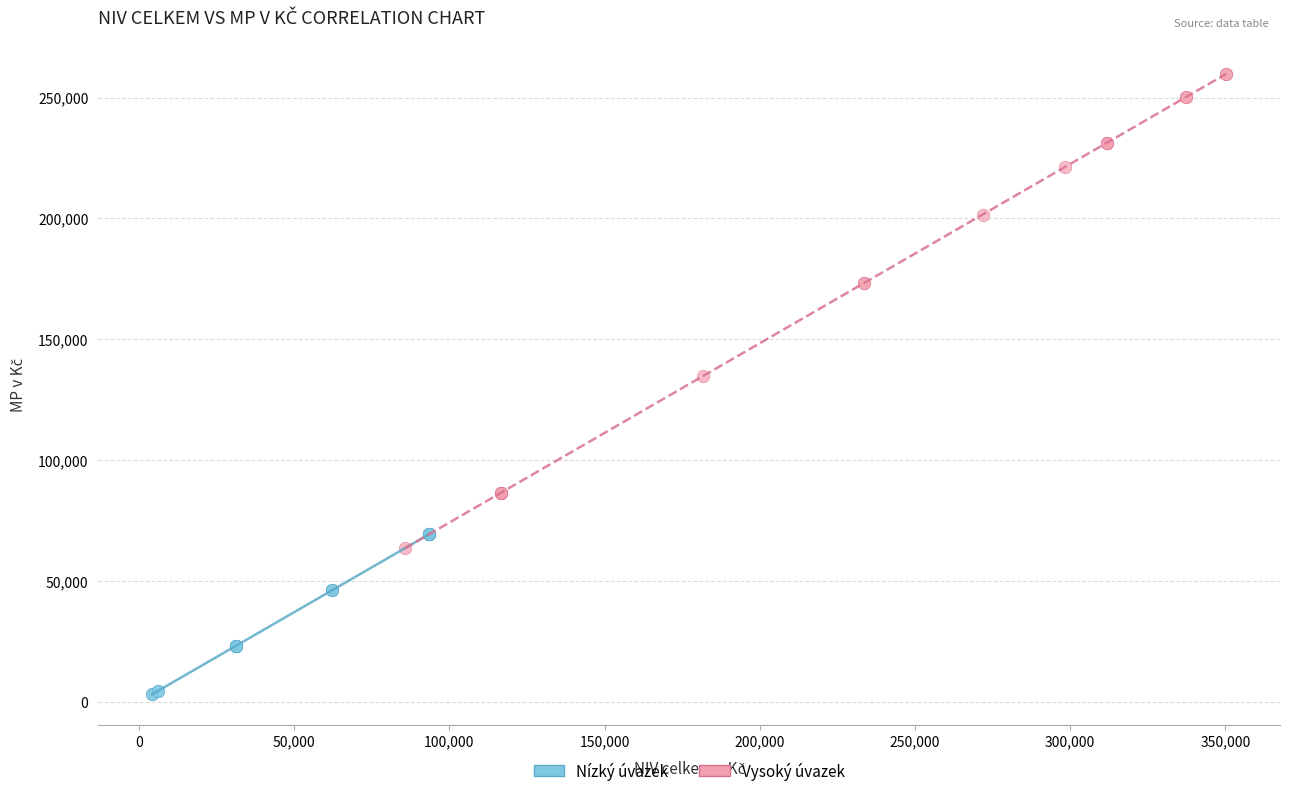

Which series has the largest Y range (max minus min)?

Vysoký úvazek